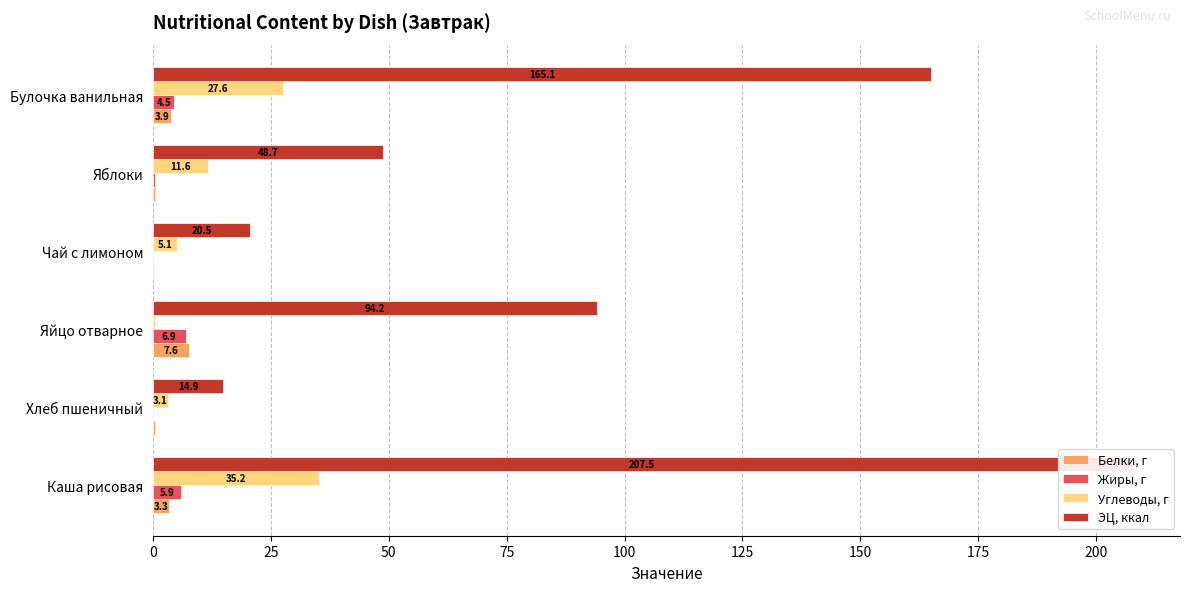

What is the maximum value shown in the chart?

207.5